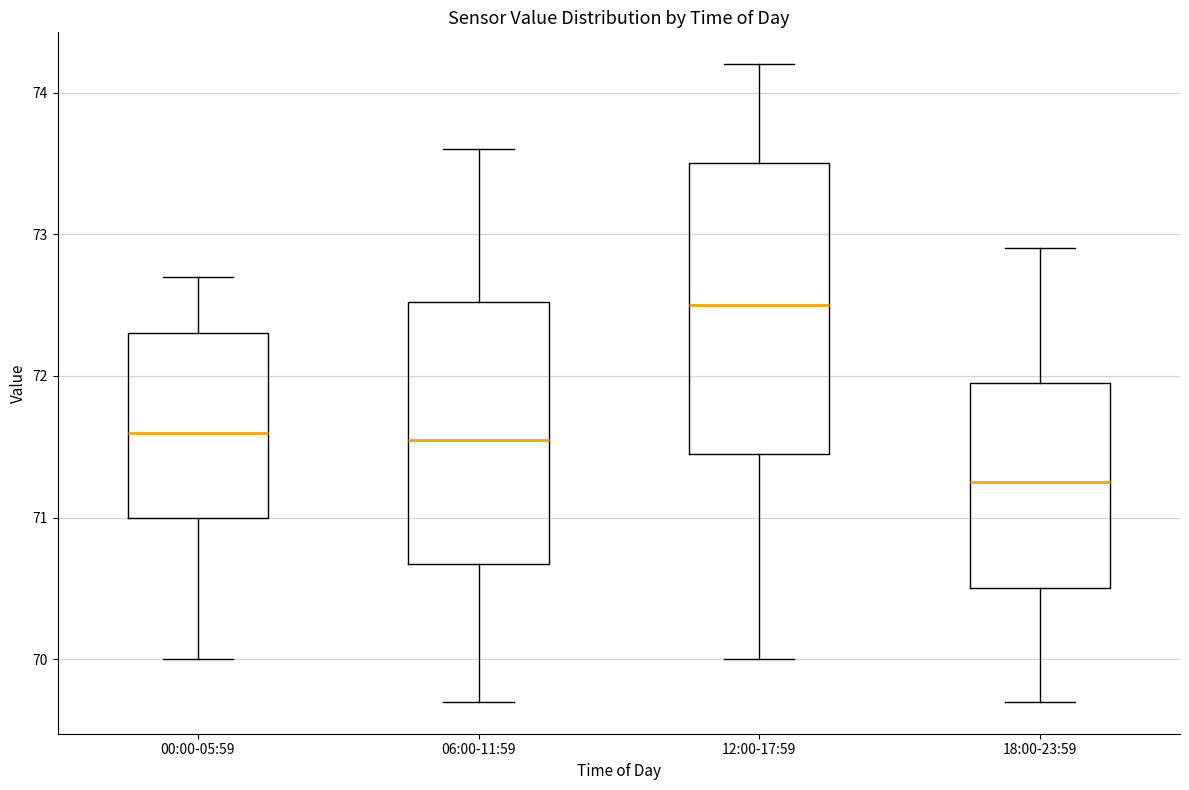

Where does the median line of the box for 06:00-11:59 sit on the y-axis? The values are not printed on the chart, so give them approximately, as read against the axis.

71.6